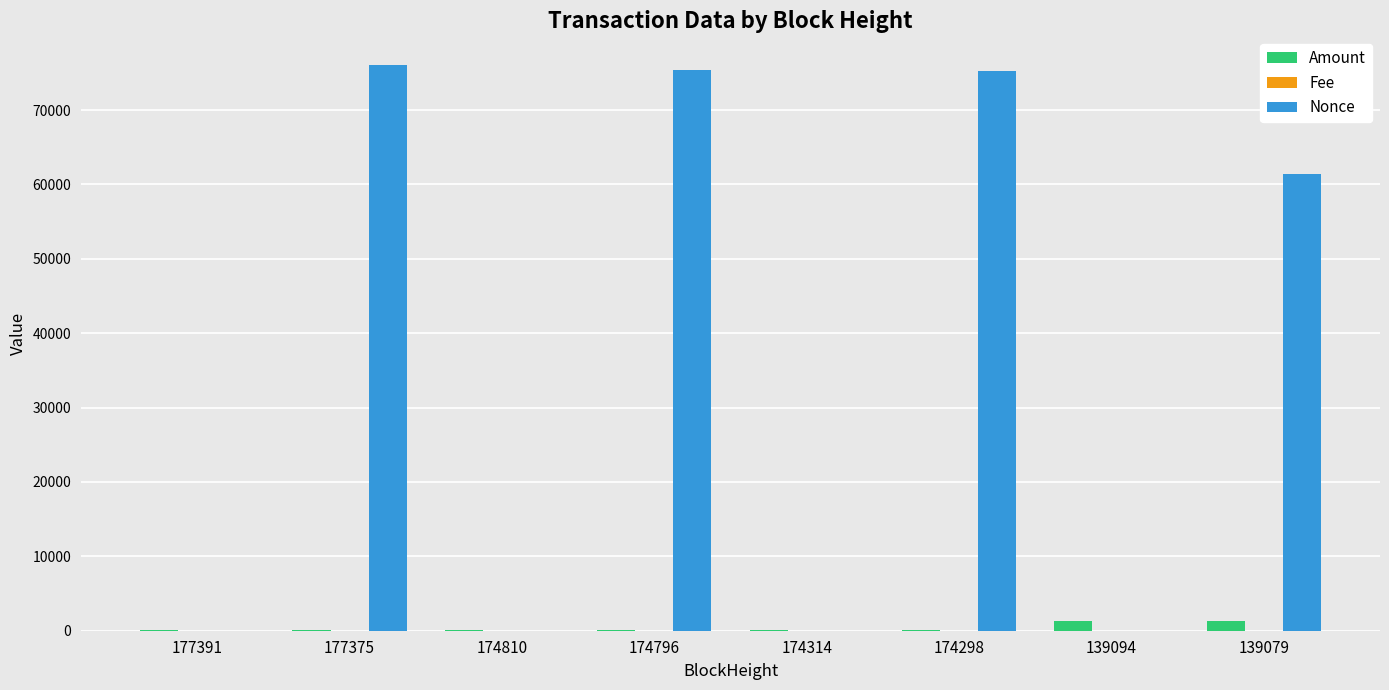

Which series has the largest total across all categories?

Nonce